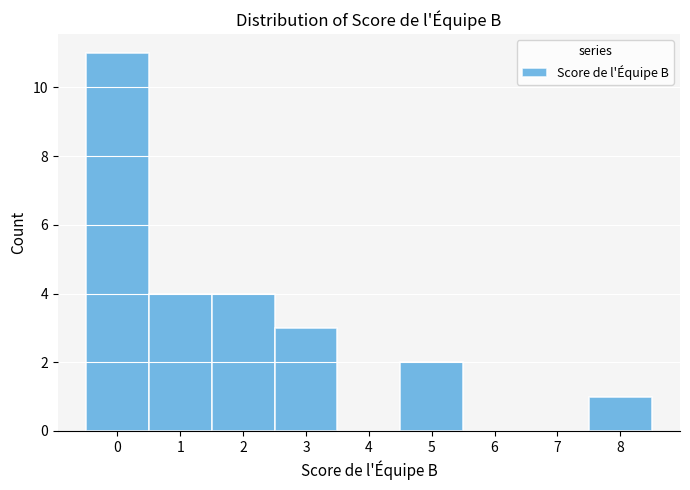

What is the height of the bar covering -0.5 to 0.5 on the x-axis? The values are not printed on the chart, so give them approximately, as read against the axis.

11